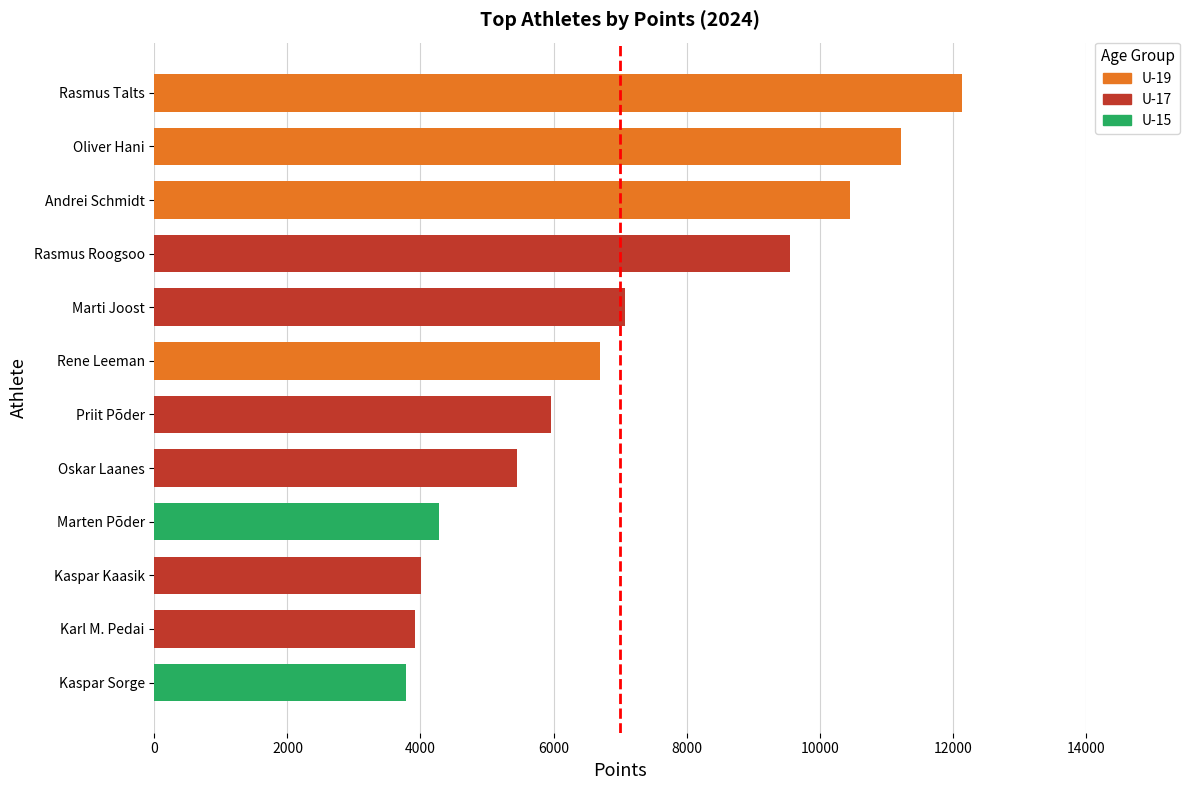

What is the maximum value shown in the chart?

12140